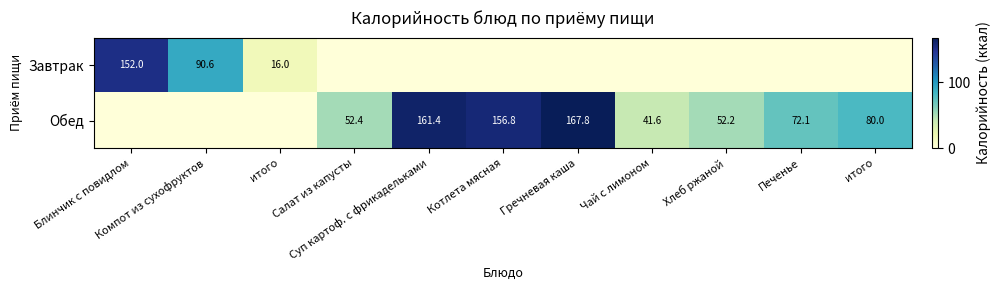

Between итого and Гречневая каша, which series saw the biggest shift?

Обед